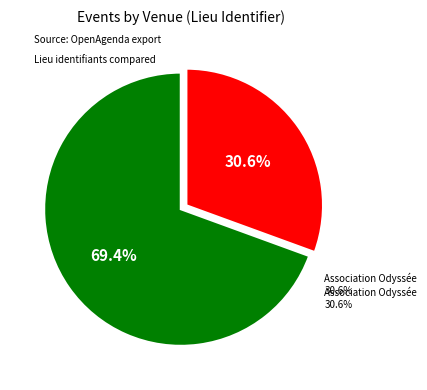

How many segments does this pie chart have?

2